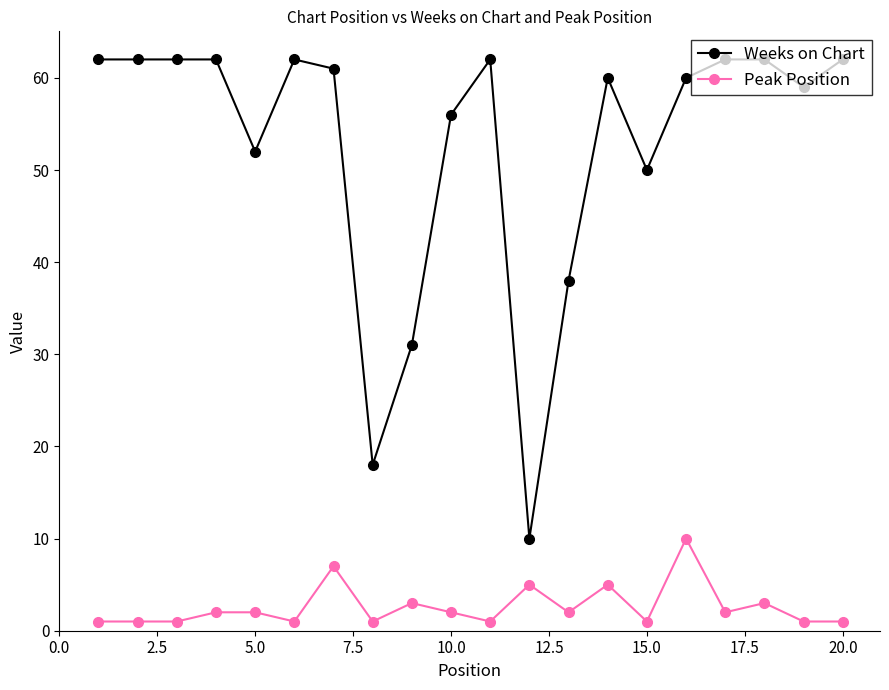

Which series has the largest total across all categories?

Weeks on Chart